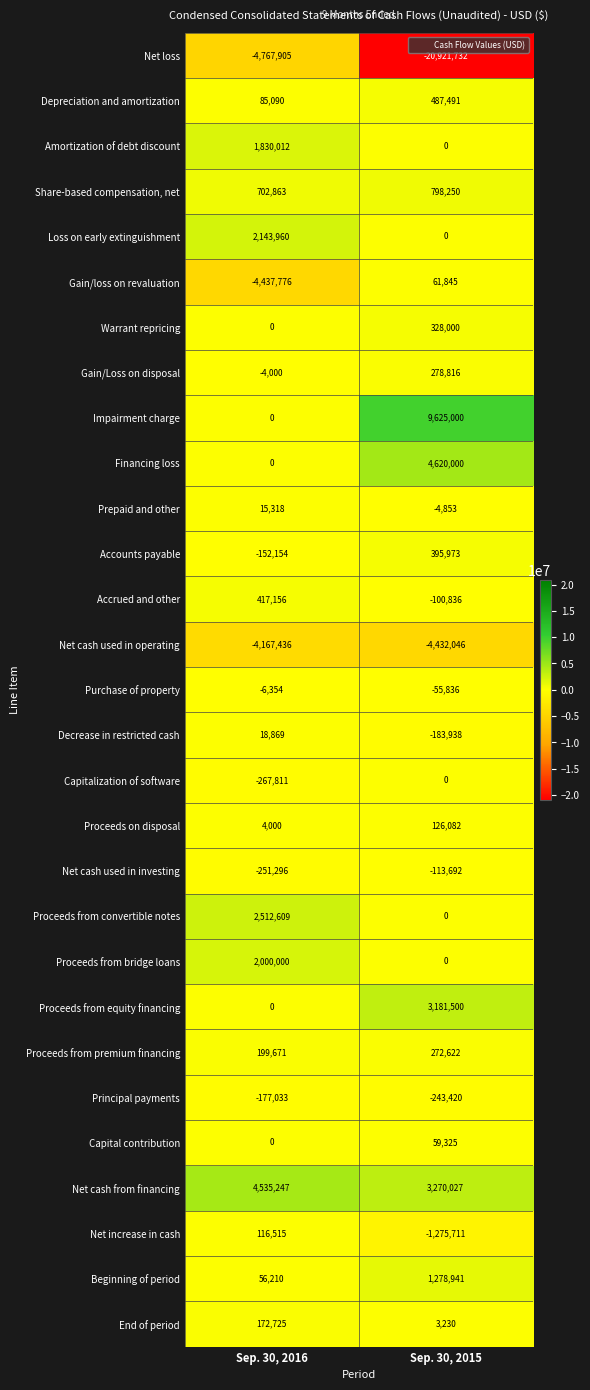

The value of Net cash used in investing at Sep. 30, 2015 is -113692. True or false?

True